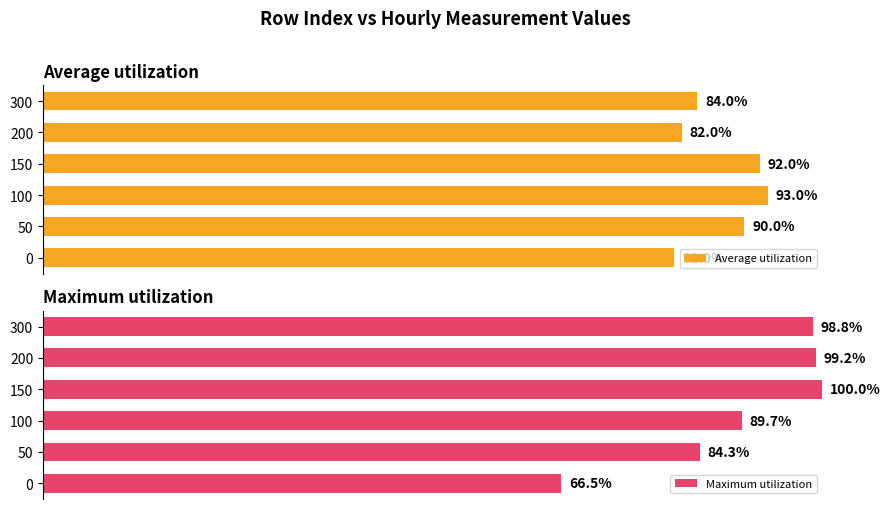

List the series in order of their overall mean, highest first.

Maximum utilization, Average utilization